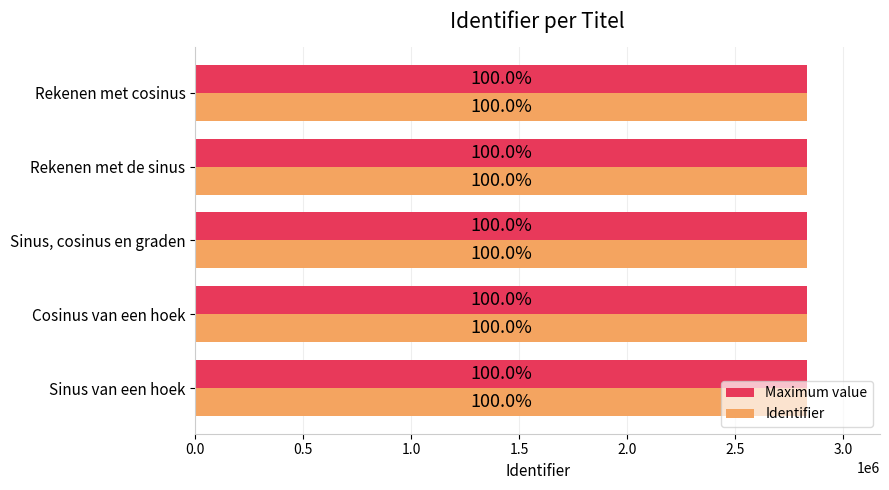

What are all the series names shown in the legend?

Maximum value, Identifier